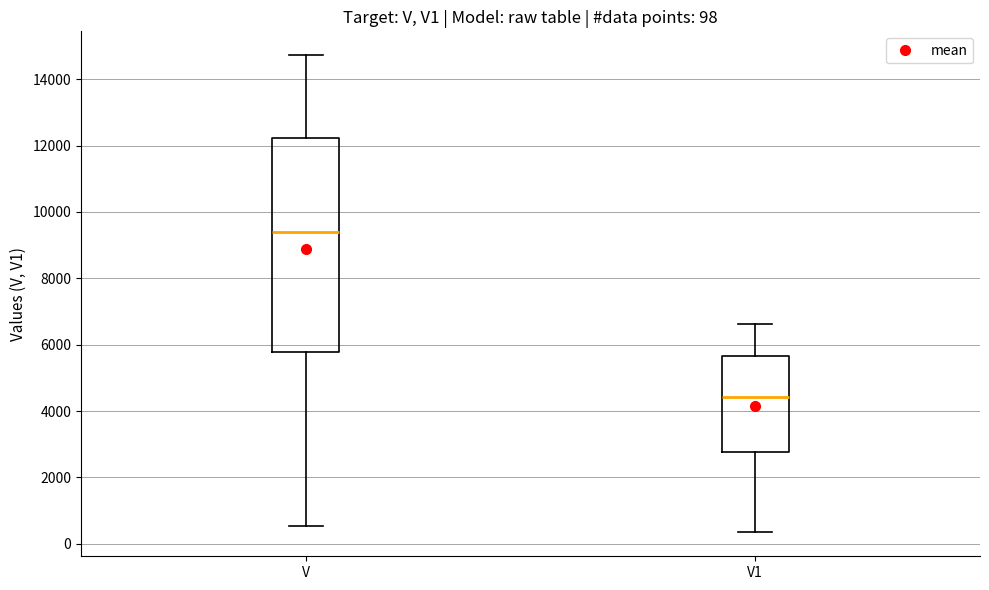

Comparing the boxes themselves (not the whiskers), which one is the tallest?

V